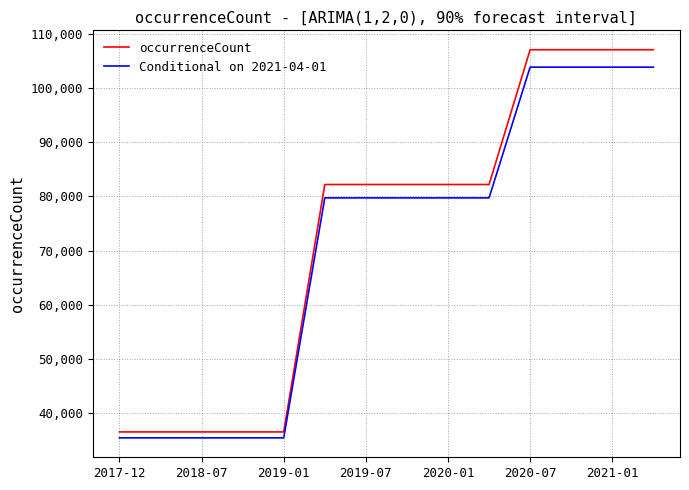

How many lines are shown in the chart?

2